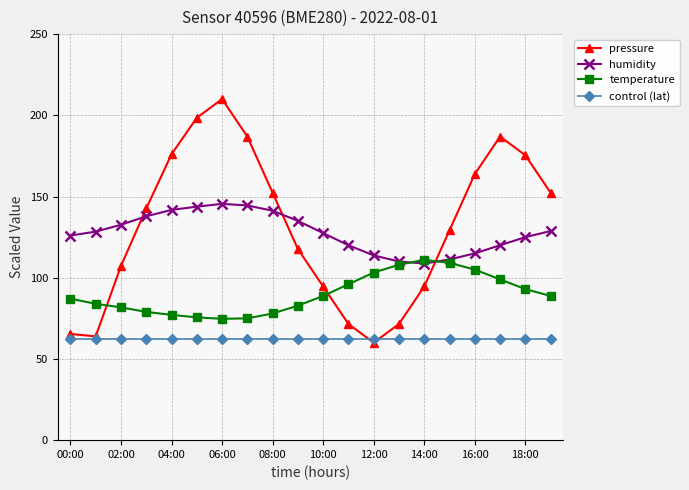

What is the value of the humidity point at the 18th from the left?

120.0